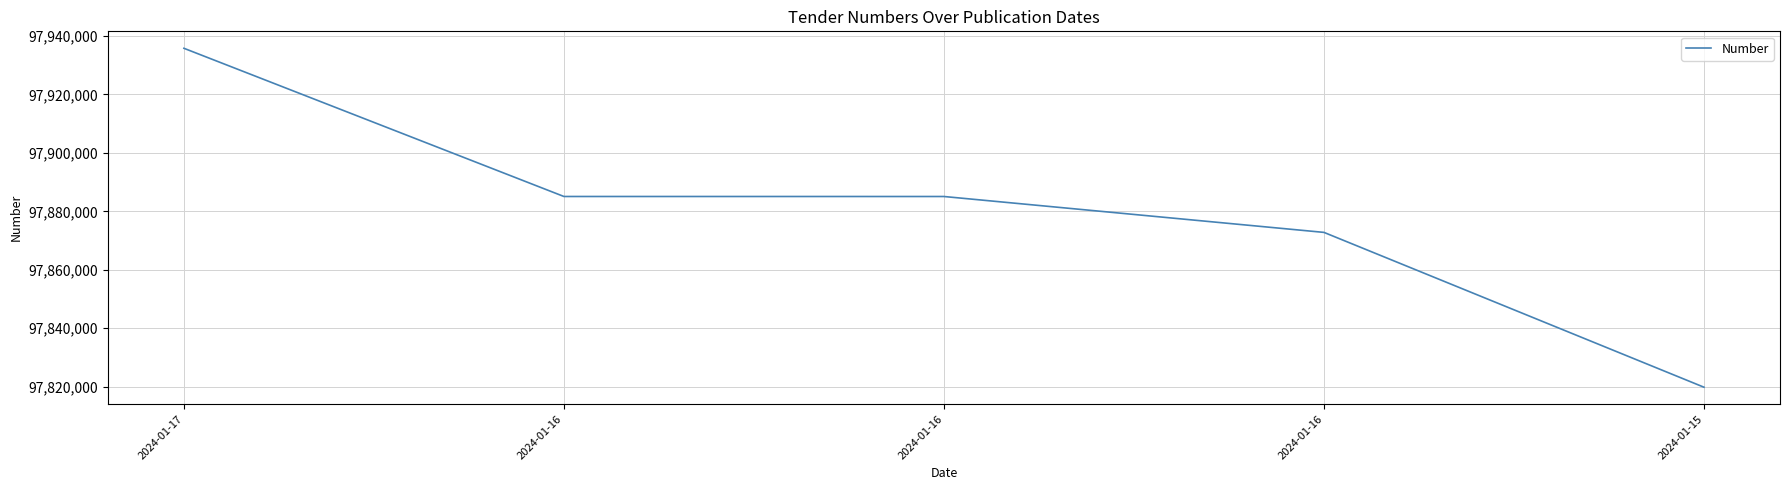

Rank the categories by value from lowest to highest.

2024-01-15, 2024-01-16, 2024-01-16, 2024-01-16, 2024-01-17